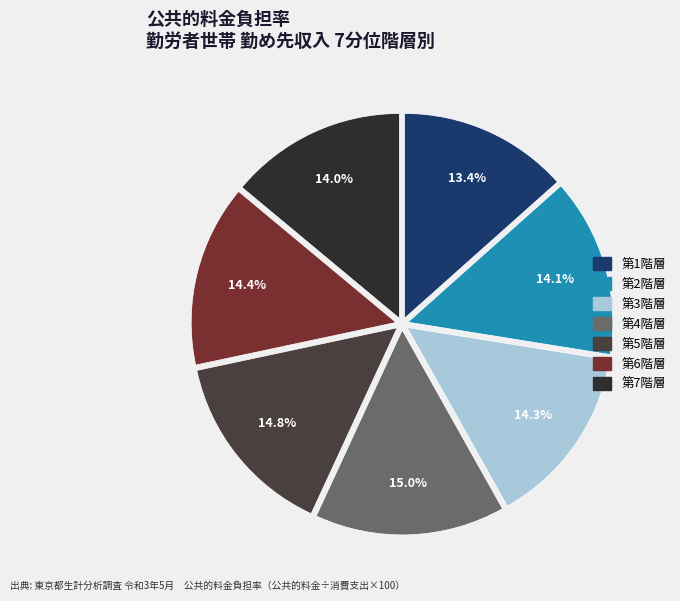

What is the ratio of the value at 第5階層 to the value at 第3階層?

1.0